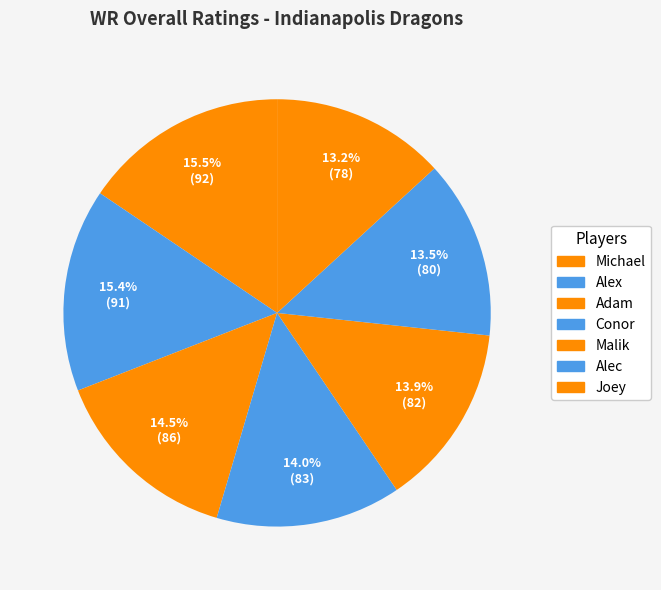

Which slice is the smallest?

Joey